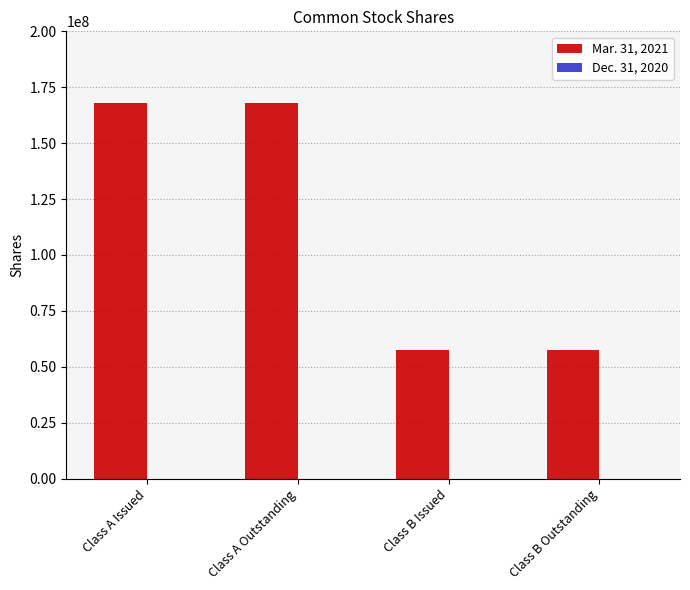

How many bars are there in total?

4